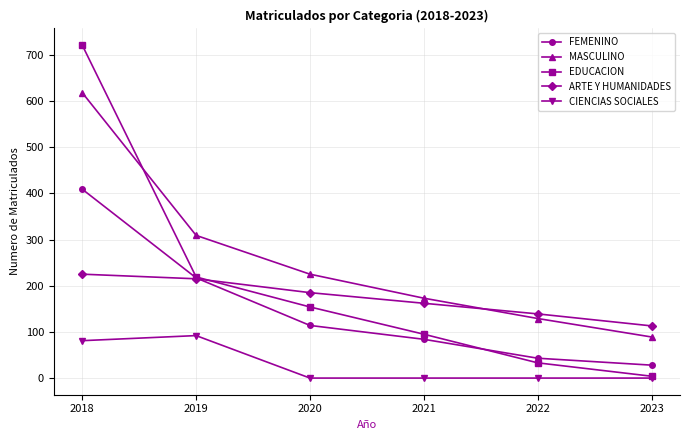

What is the difference between the second highest and minimum values in the FEMENINO series?

189